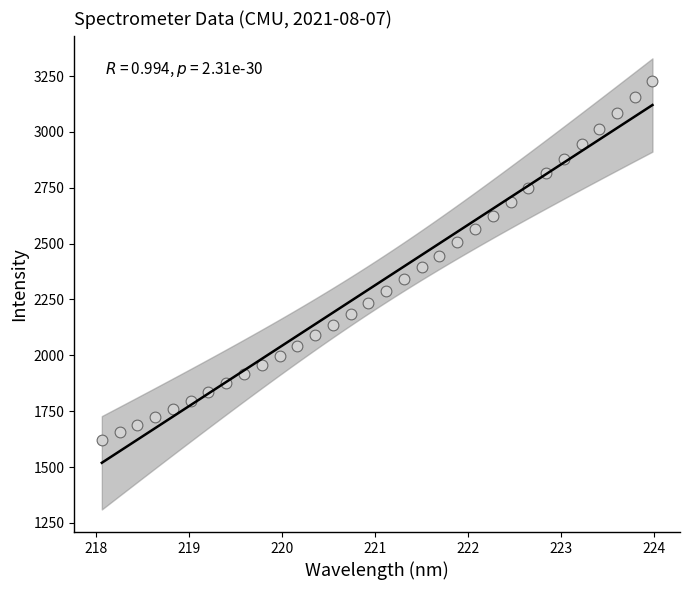

What is the range of Y values (max minus min)?

1607.0